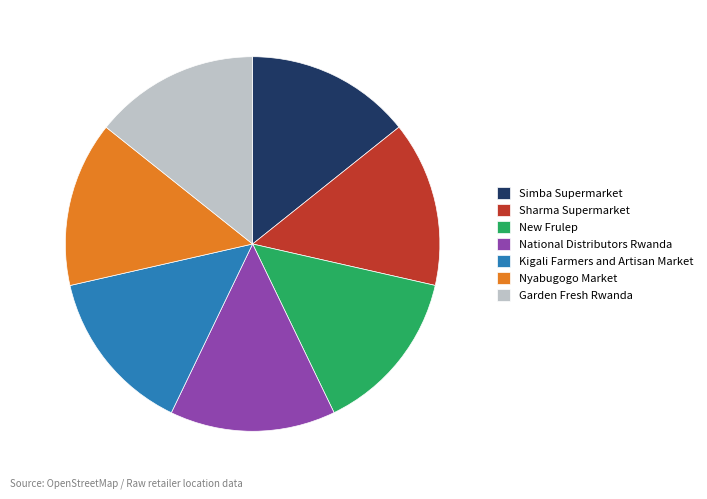

Approximately how many times larger is the value at Sharma Supermarket compared to Nyabugogo Market?

1.0